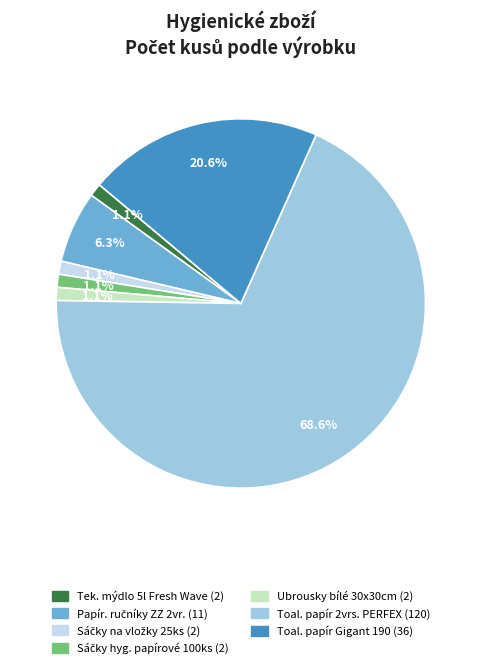

Is there a majority slice in this chart?

Yes